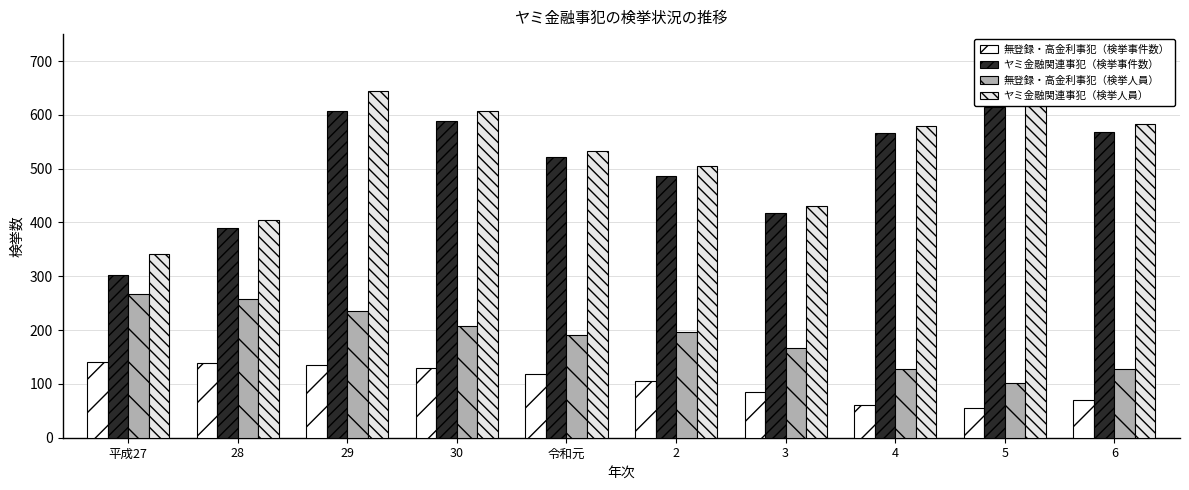

Which series has the largest total across all categories?

ヤミ金融関連事犯（検挙人員）